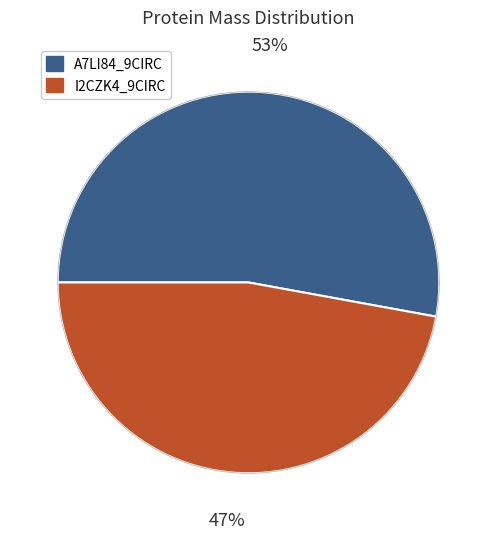

True or false: tr|A7LI84|A7LI84_9CIRC accounts for 63% of the total.

False